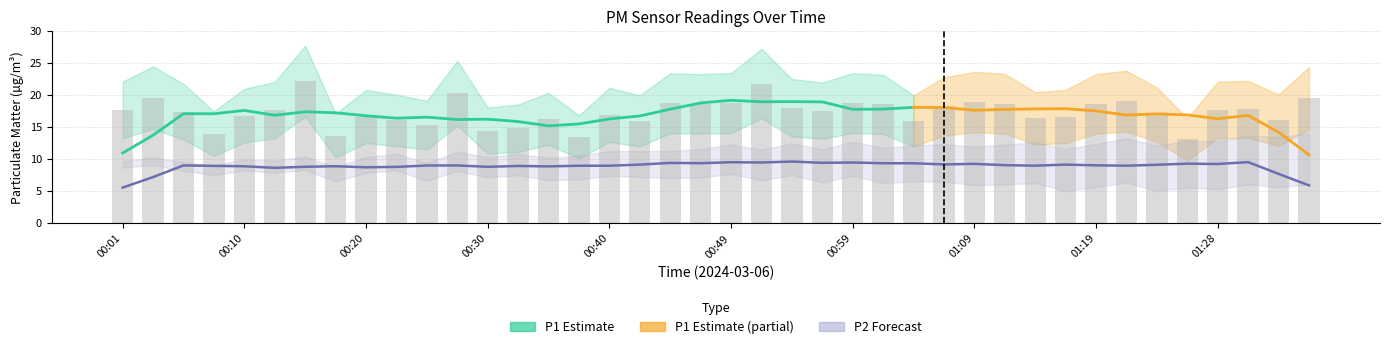

What is the label of the 30th bar from the left?

01:11